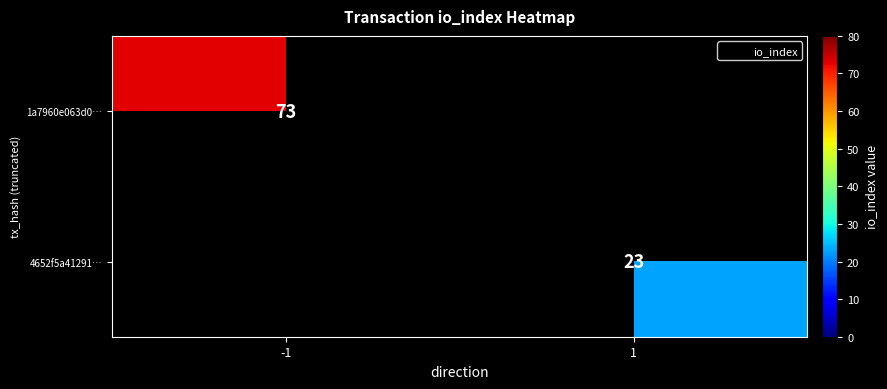

The value of 1a7960e063d0… at -1 is 50.5. True or false?

False